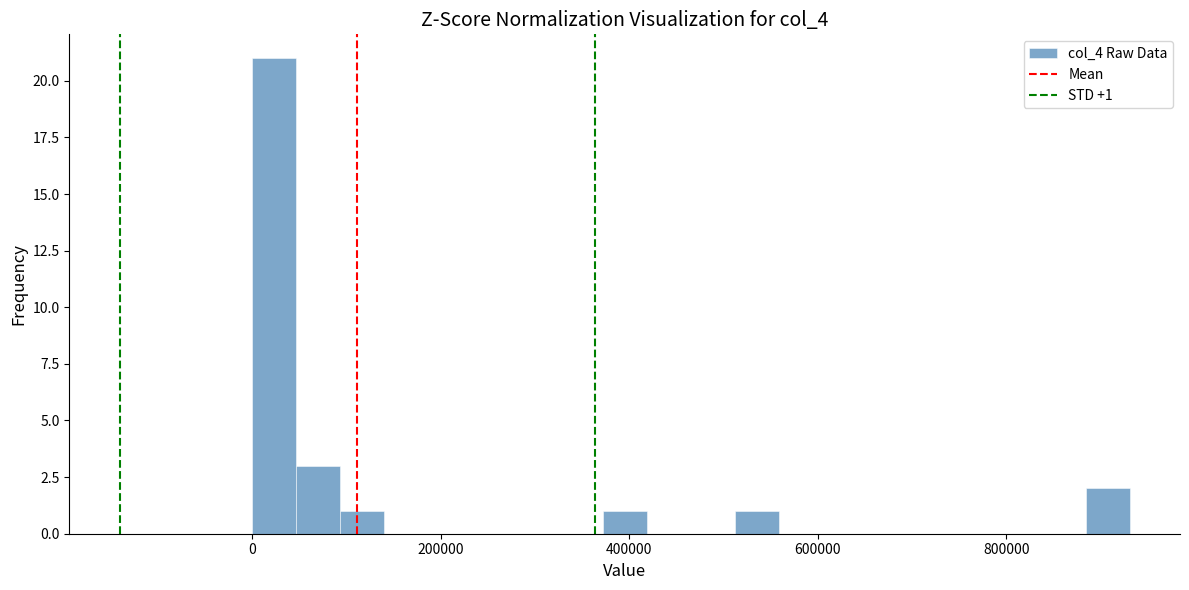

Read against the x-axis, roughly where is the centre of the tallest bar?

20000